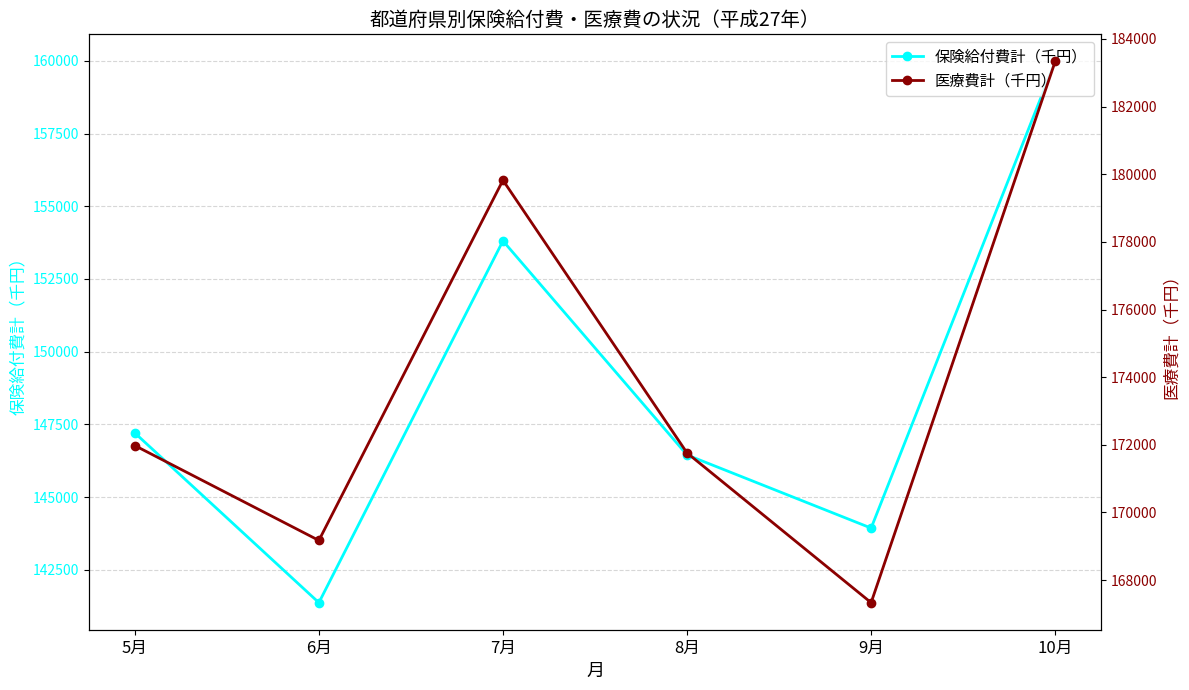

Reading right to left, transcribe all the data shown in this chart.

保険給付費計（千円）: 10月=159981.0	9月=143934.7	8月=146449.4	7月=153810.0	6月=141371.1	5月=147206.3
医療費計（千円）: 10月=183335.0	9月=167334.4	8月=171760.5	7月=179821.9	6月=169173.8	5月=171978.4